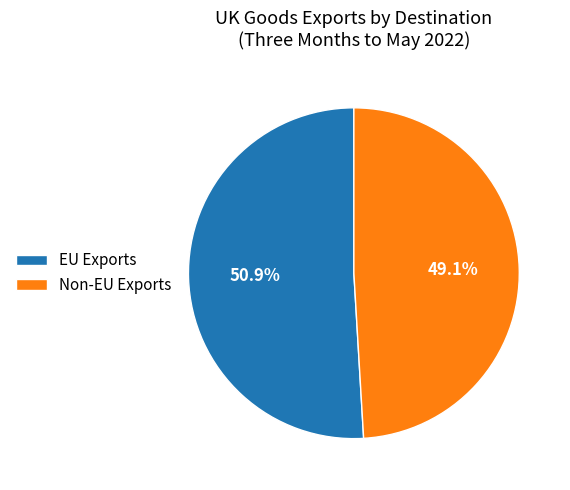

How many slices are in this pie chart?

2